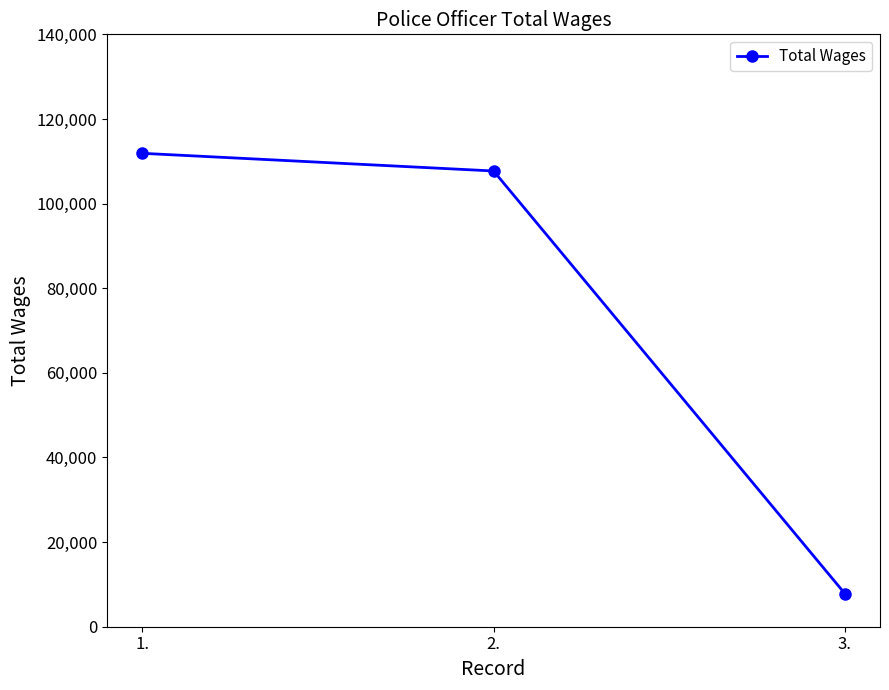

Count the number of data series in this chart.

1